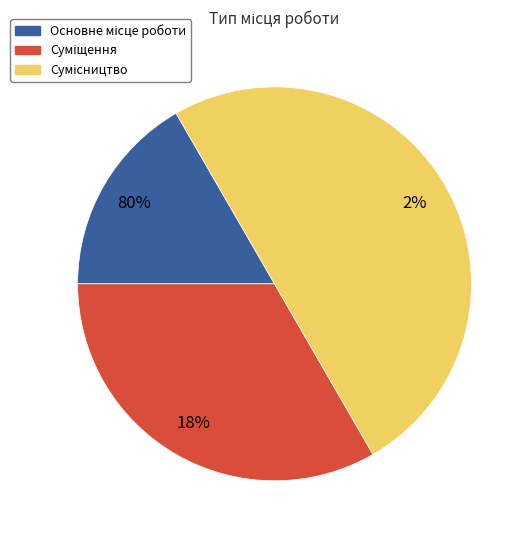

What is the total percentage of Основне місце роботи and Сумісництво?

66.7%